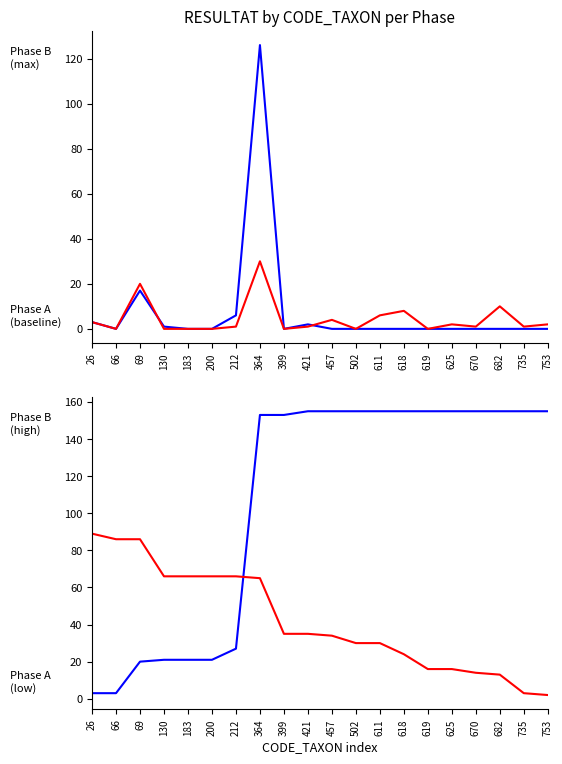

Does the chart have visible grid lines?

No